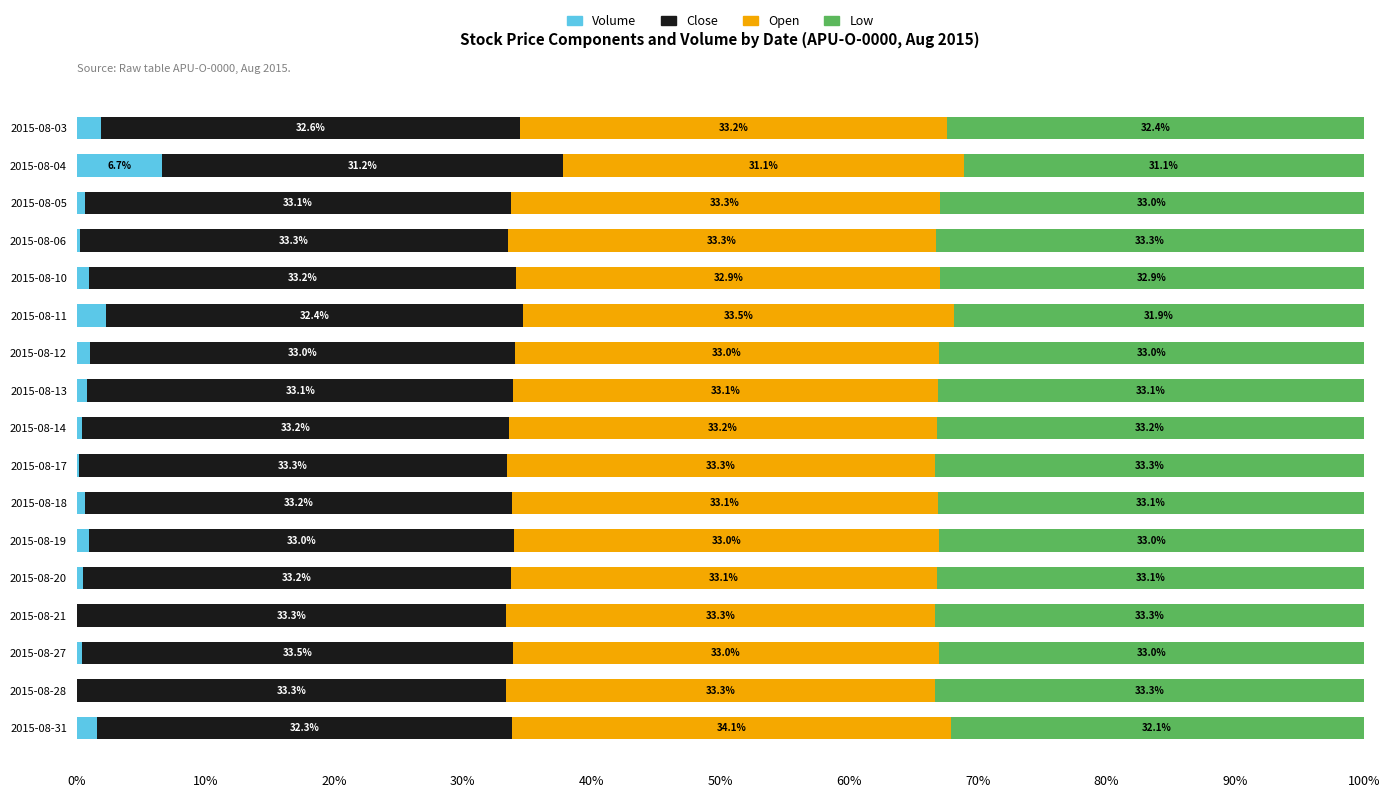

What is the sum of the Volume values at 2015-08-12 and 2015-08-05?

1.7